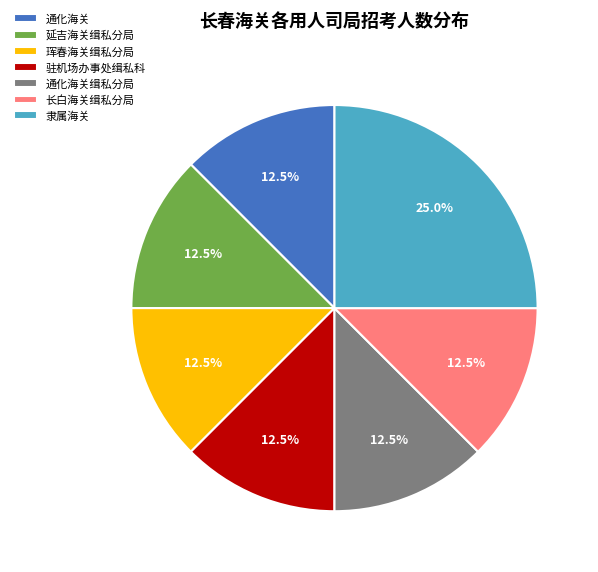

Is 通化海关缉私分局 the majority of the pie?

No